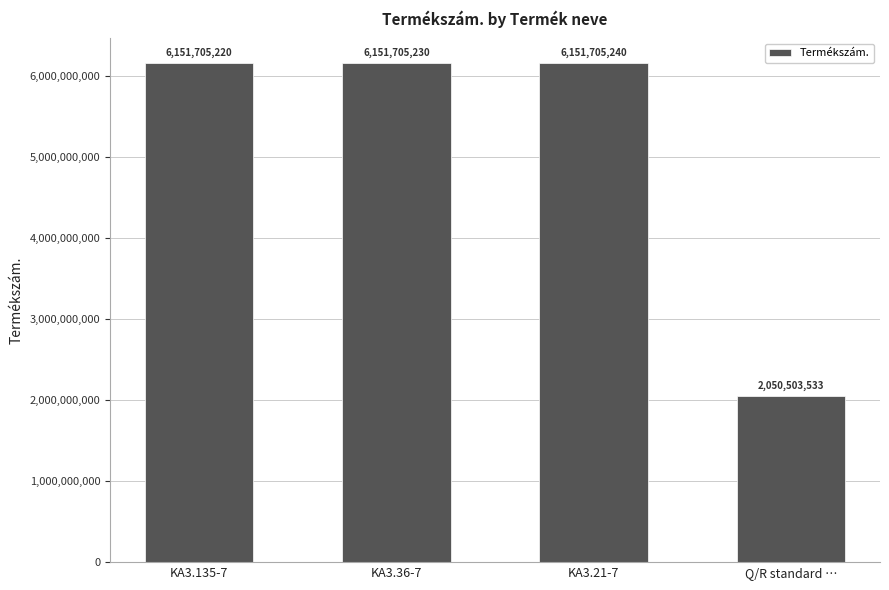

Reading right to left, transcribe all the data shown in this chart.

Q/R standard …=2050503533	KA3.21-7=6151705240	KA3.36-7=6151705230	KA3.135-7=6151705220